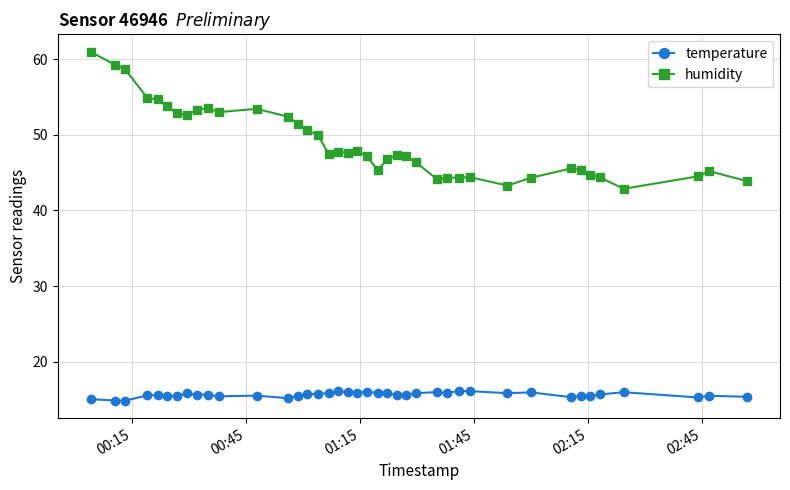

What is the average value of the humidity series?

48.9